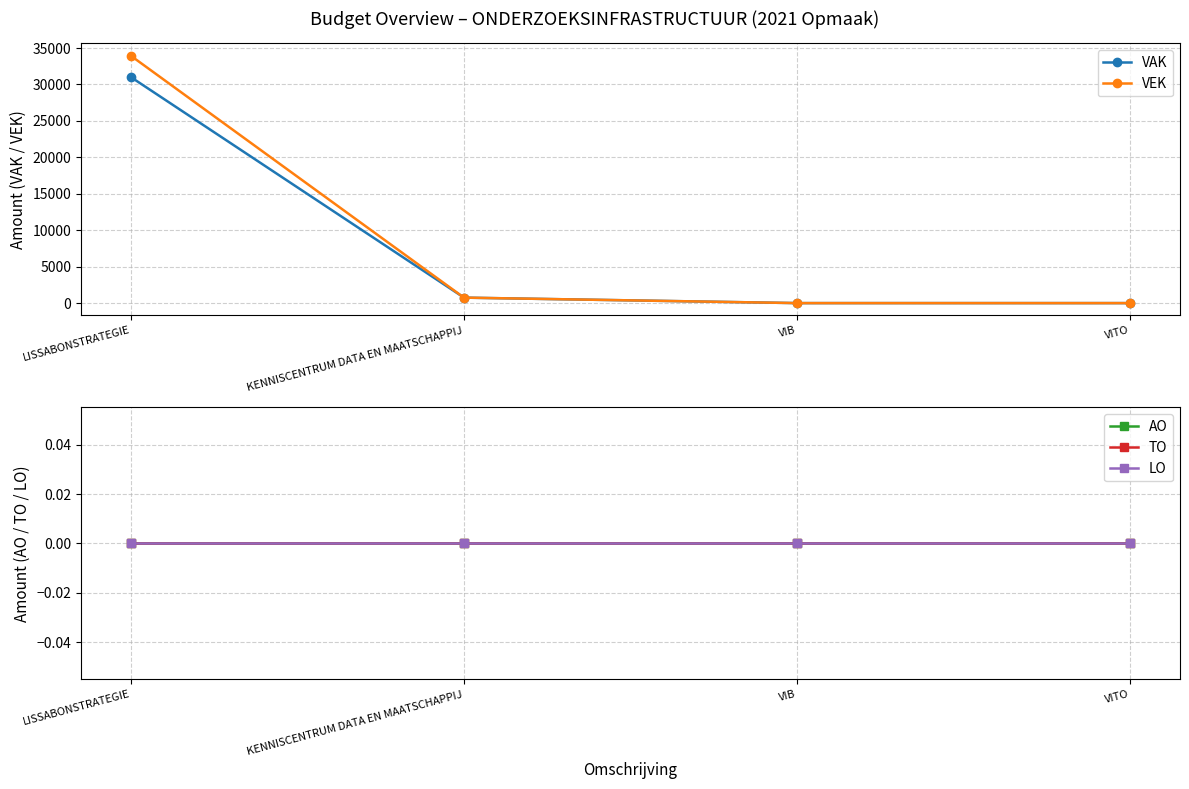

Reading right to left, list all the values displayed in this chart.

VAK: VITO=0	VIB=0	KENNISCENTRUM DATA EN MAATSCHAPPIJ=750	LISSABONSTRATEGIE=31002
VEK: VITO=0	VIB=0	KENNISCENTRUM DATA EN MAATSCHAPPIJ=750	LISSABONSTRATEGIE=33930
AO: VITO=0	VIB=0	KENNISCENTRUM DATA EN MAATSCHAPPIJ=0	LISSABONSTRATEGIE=0
TO: VITO=0	VIB=0	KENNISCENTRUM DATA EN MAATSCHAPPIJ=0	LISSABONSTRATEGIE=0
LO: VITO=0	VIB=0	KENNISCENTRUM DATA EN MAATSCHAPPIJ=0	LISSABONSTRATEGIE=0